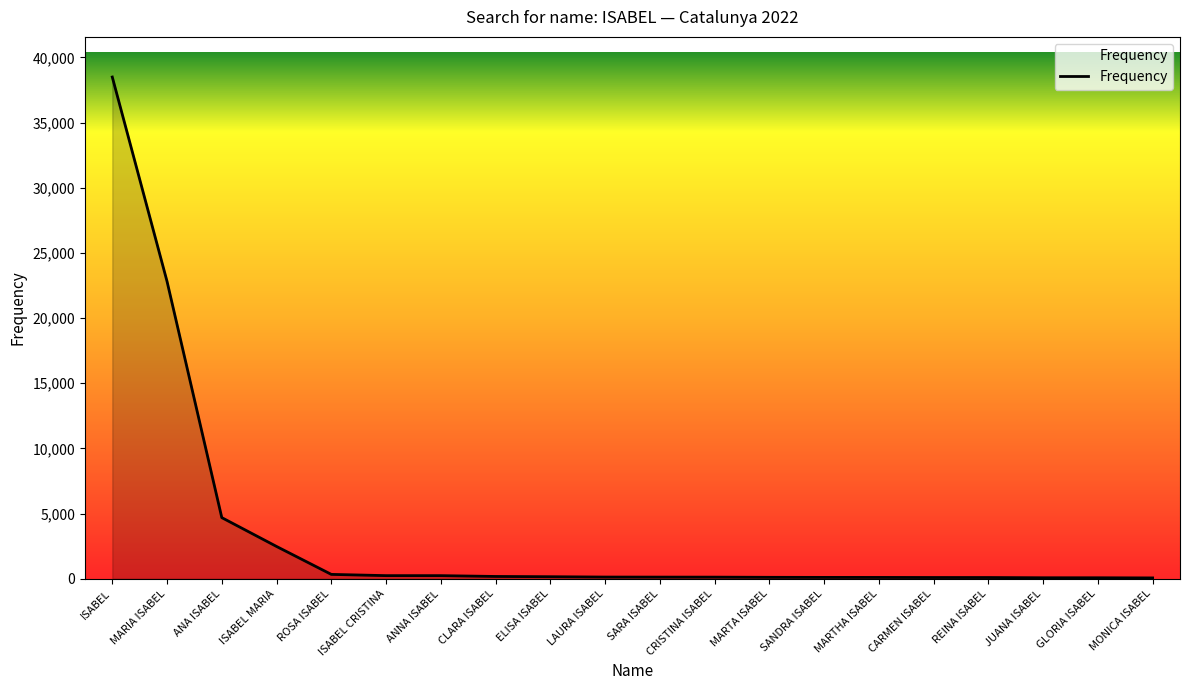

What is the smallest value displayed?

66